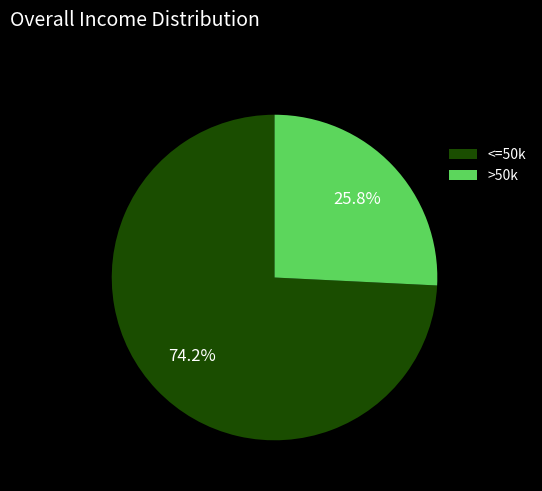

Is there any slice that represents more than half of the pie?

Yes